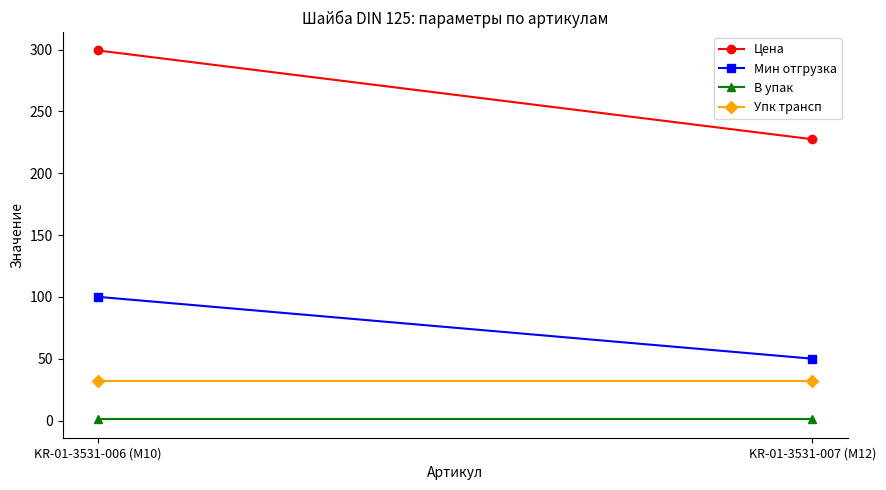

What is the label of the 1st point from the right?

KR-01-3531-007 (M12)